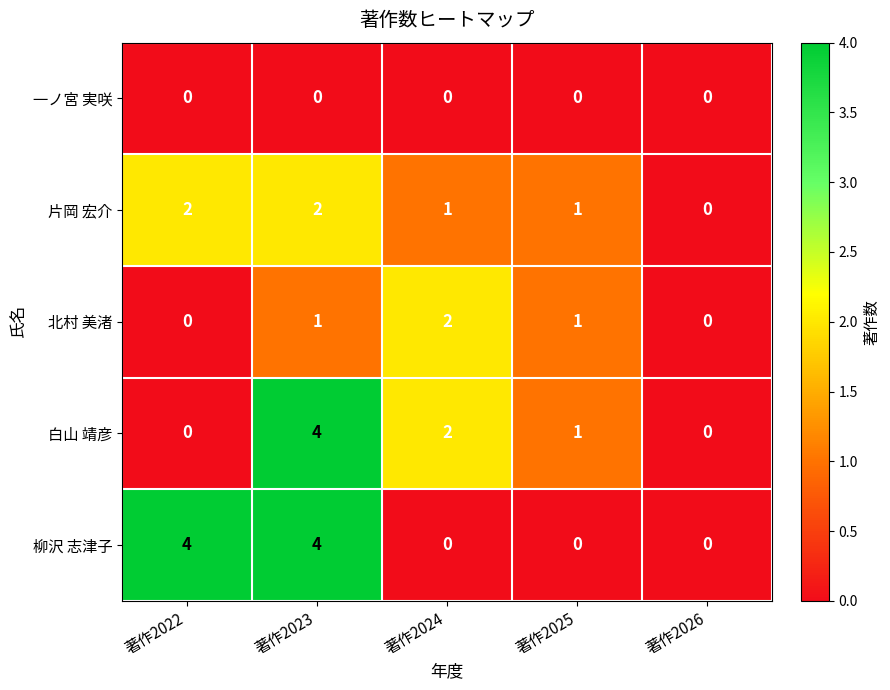

How many data points in 北村 美渚 are less than 1?

2